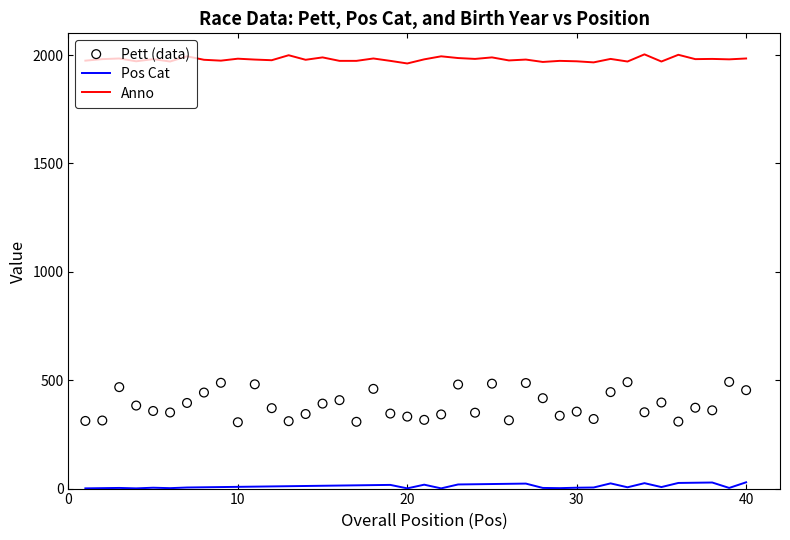

True or false: Pos Cat and Anno intersect in this chart.

False